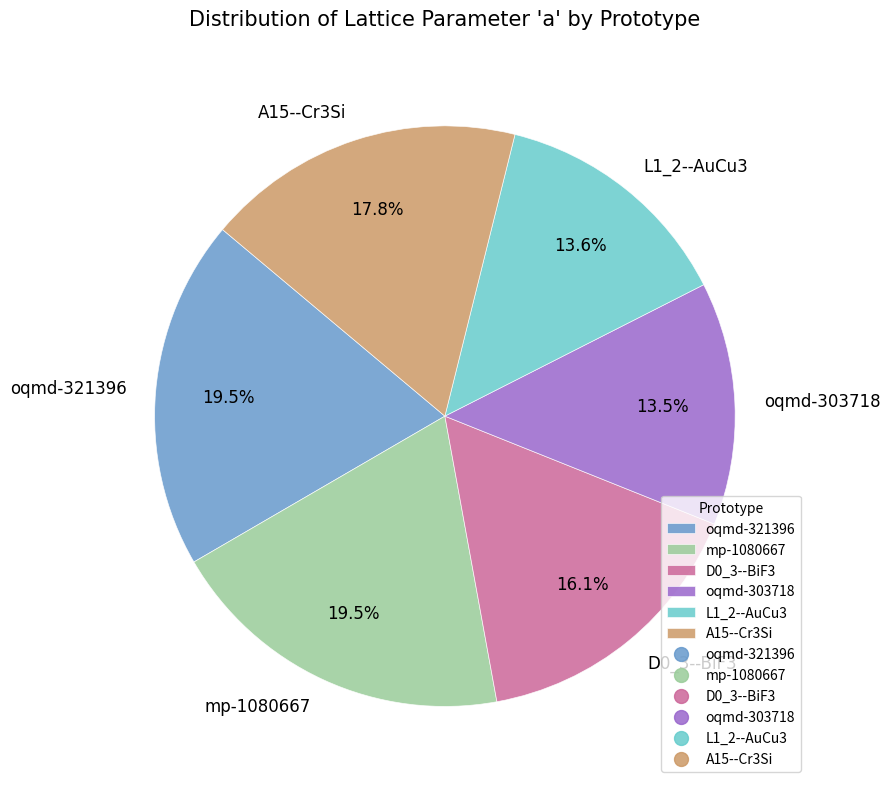

What is the ratio of the value at oqmd-303718 to the value at mp-1080667?

0.7